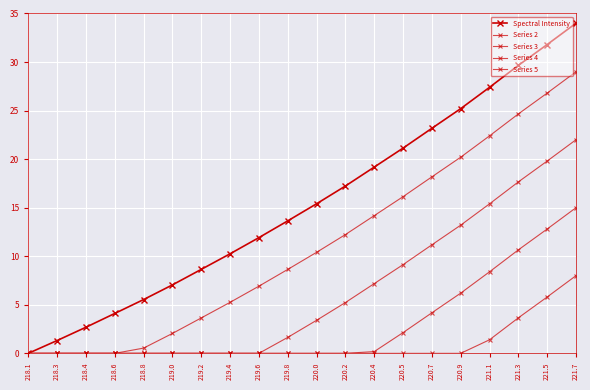

What is the greatest value displayed?

34.0